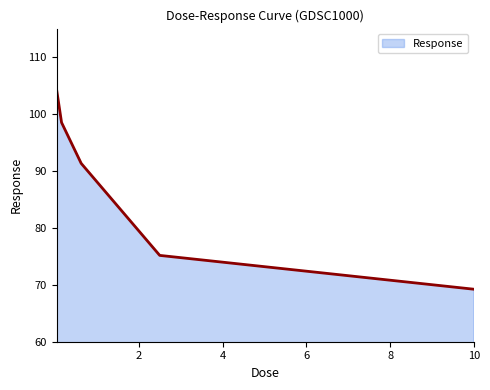

True or false: there are more than 2 points higher than both neighbors.

False